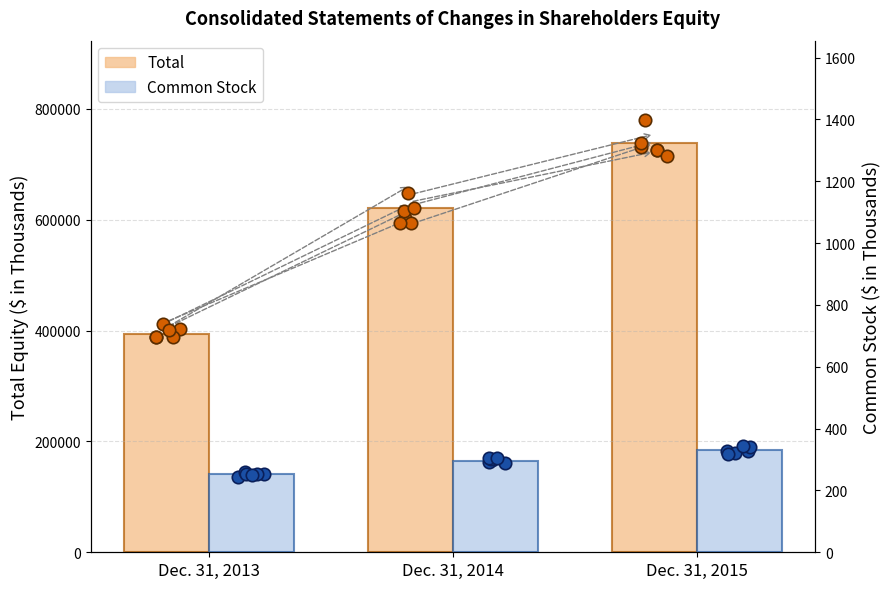

Which series contains the highest Y value?

Total